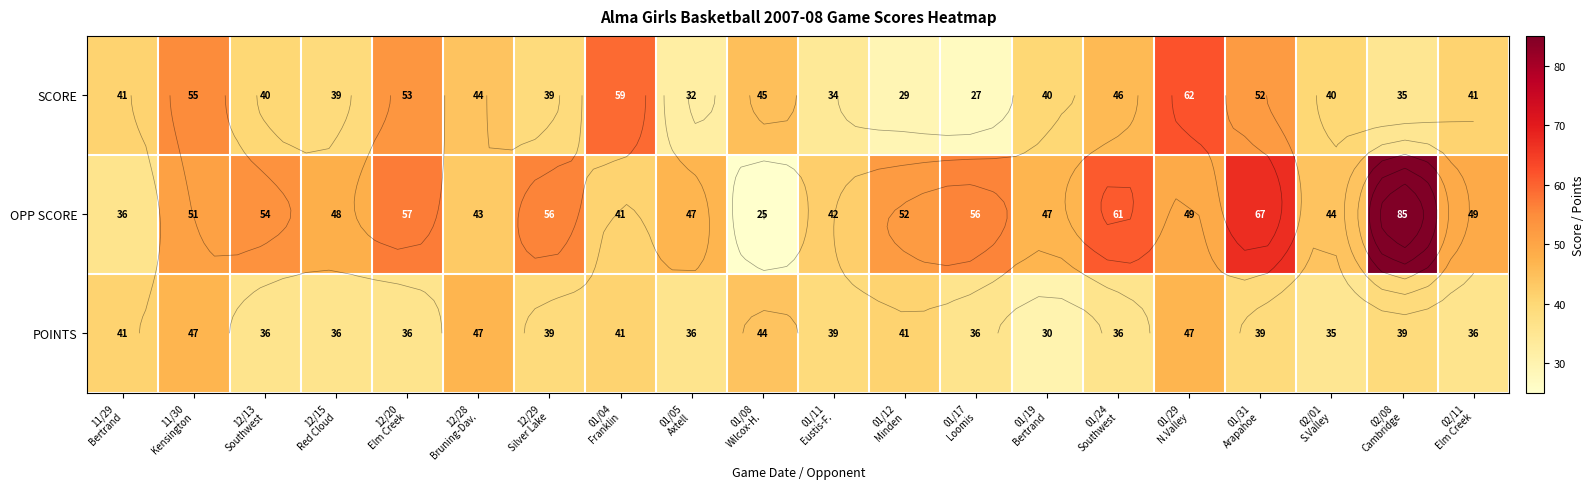

The value of POINTS at 01/17 Loomis is 36. True or false?

True